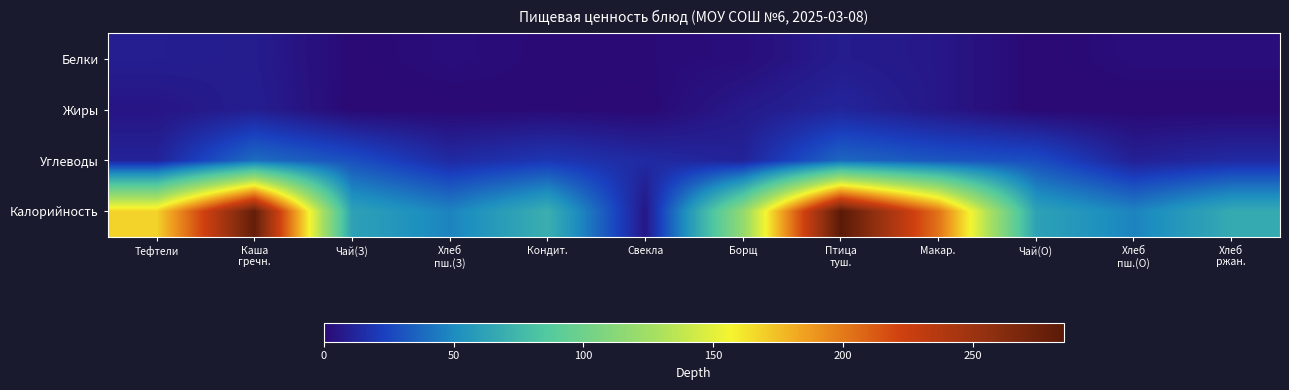

Which label corresponds to the largest value in the chart?

Птица
туш.